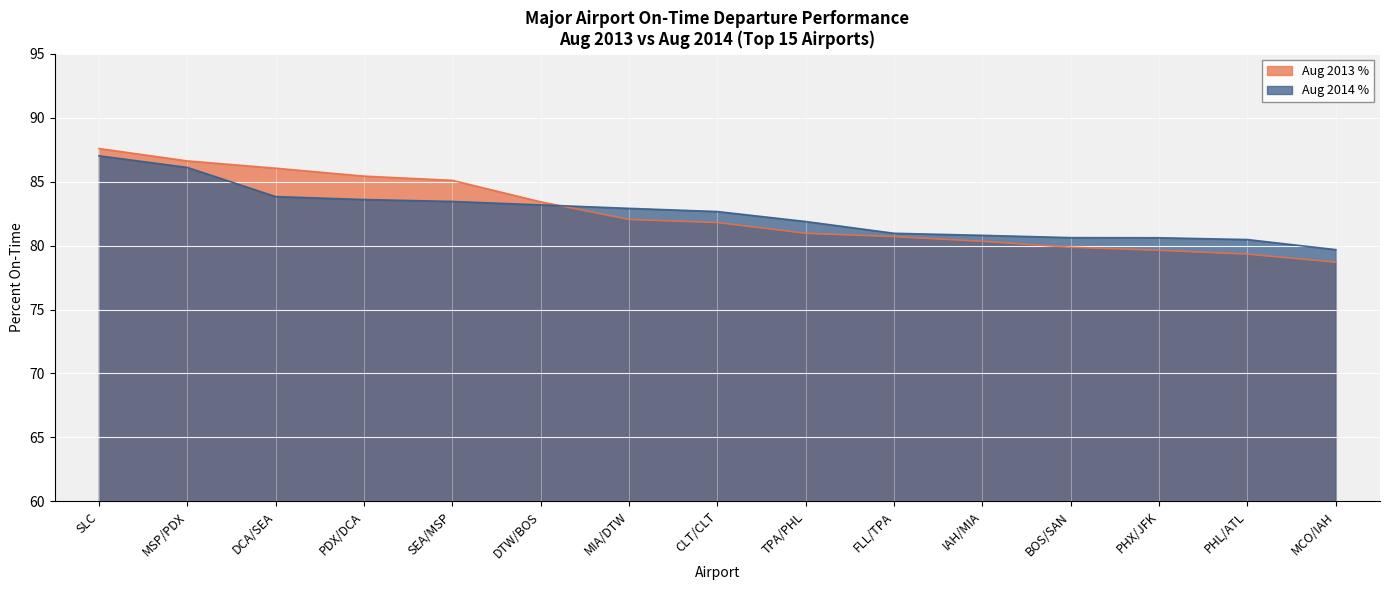

What is the total value across all series at TPA/PHL?

162.8